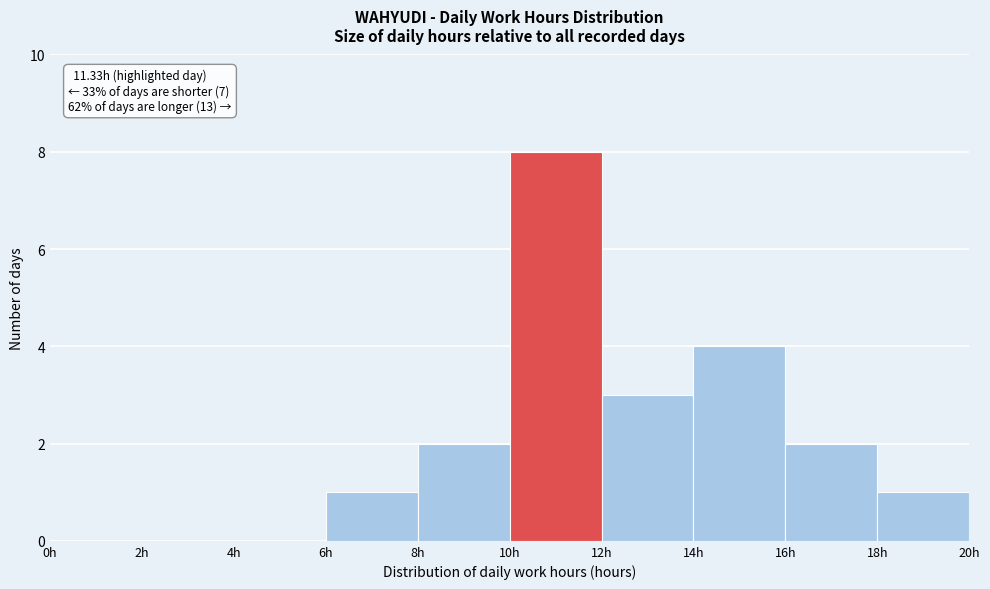

Which range on the x-axis has the tallest bar?

10 to 12